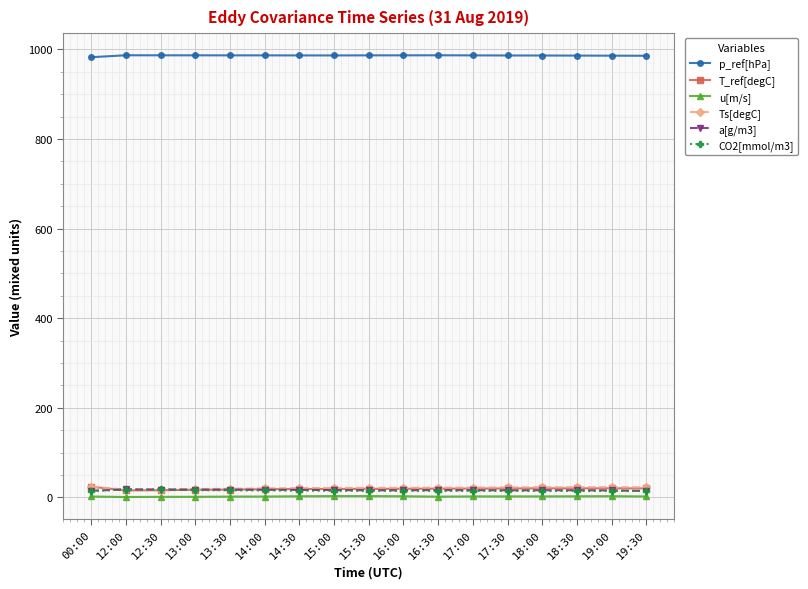

What is the difference between the maximum and minimum values in the Ts[degC] series?

6.4